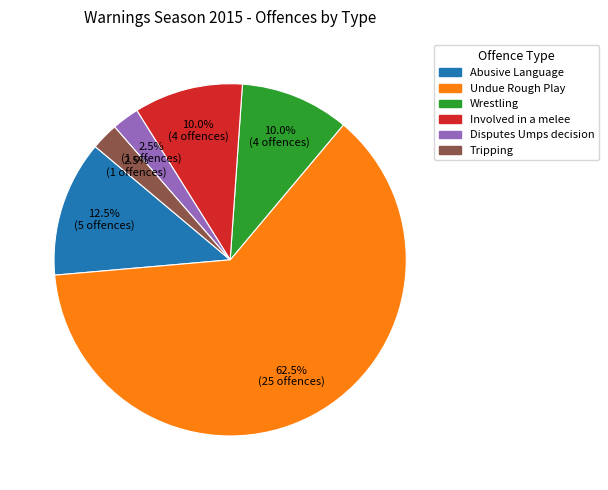

What is the ratio of the value at Disputes Umps decision to the value at Tripping?

1.0